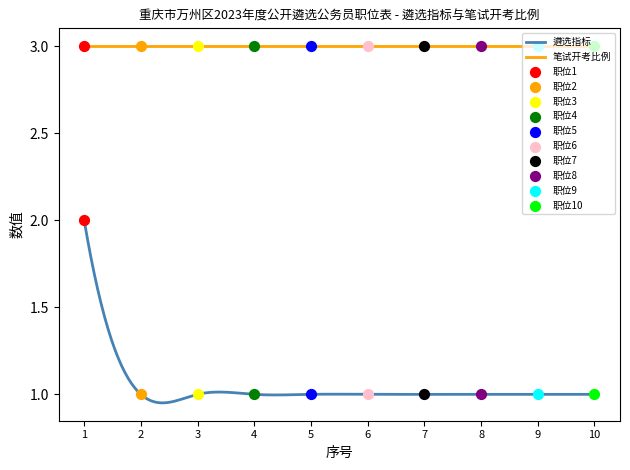

Which series has the widest spread of Y values?

遴选指标